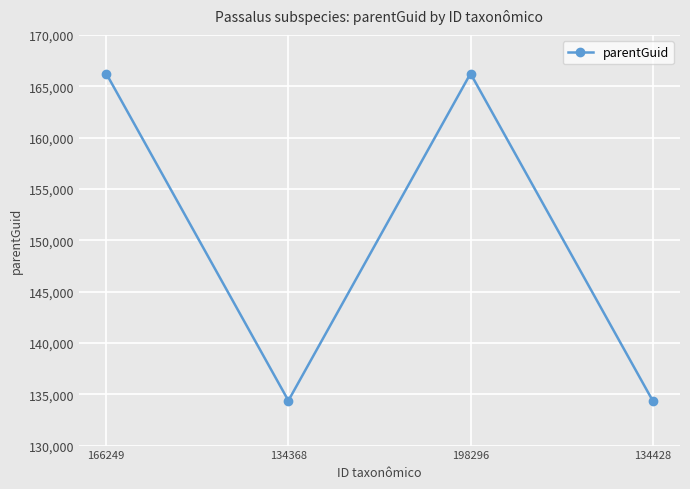

What is the label of the 2nd point from the right?

198296